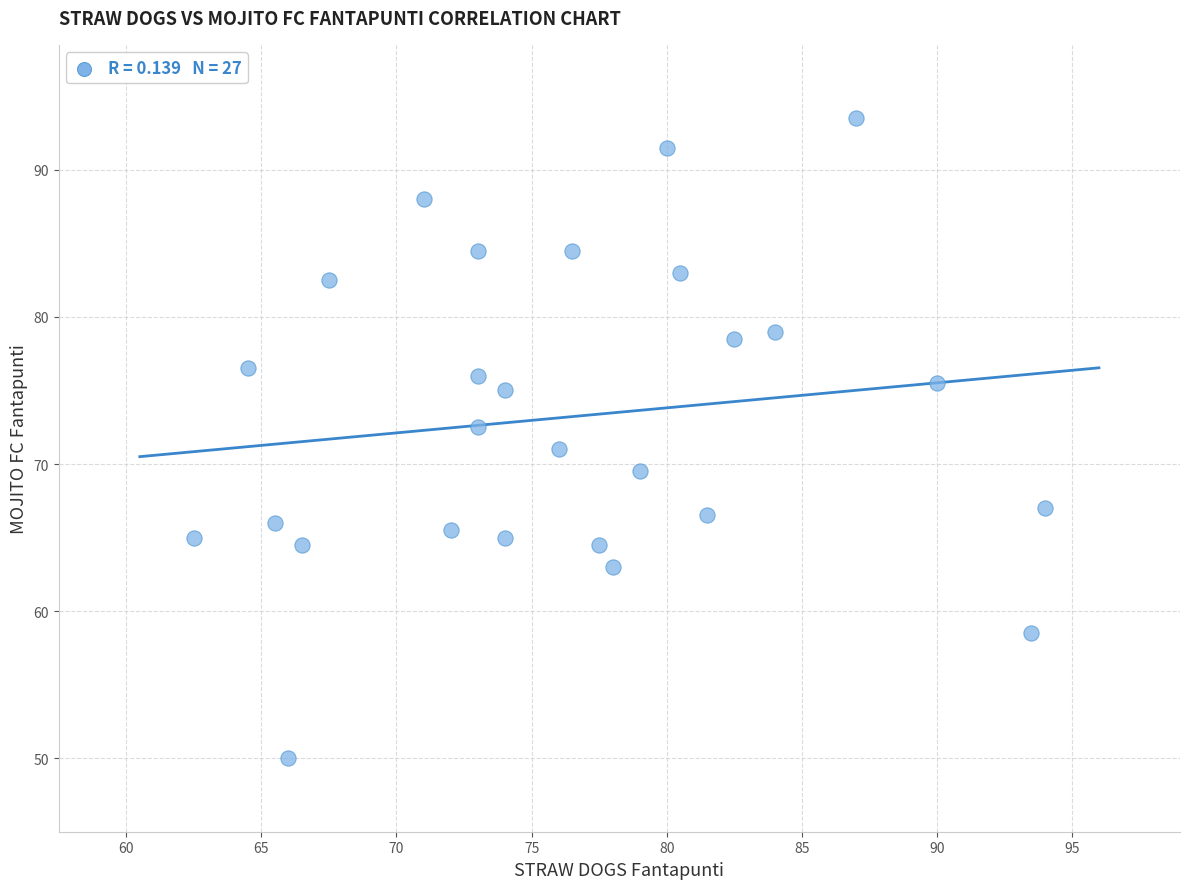

What is the range of X values (max minus min)?

31.5